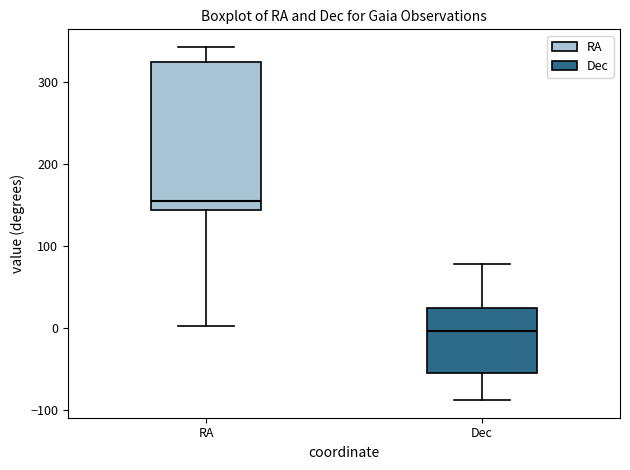

Where does the upper whisker of the box for Dec end on the y-axis? The values are not printed on the chart, so give them approximately, as read against the axis.

80